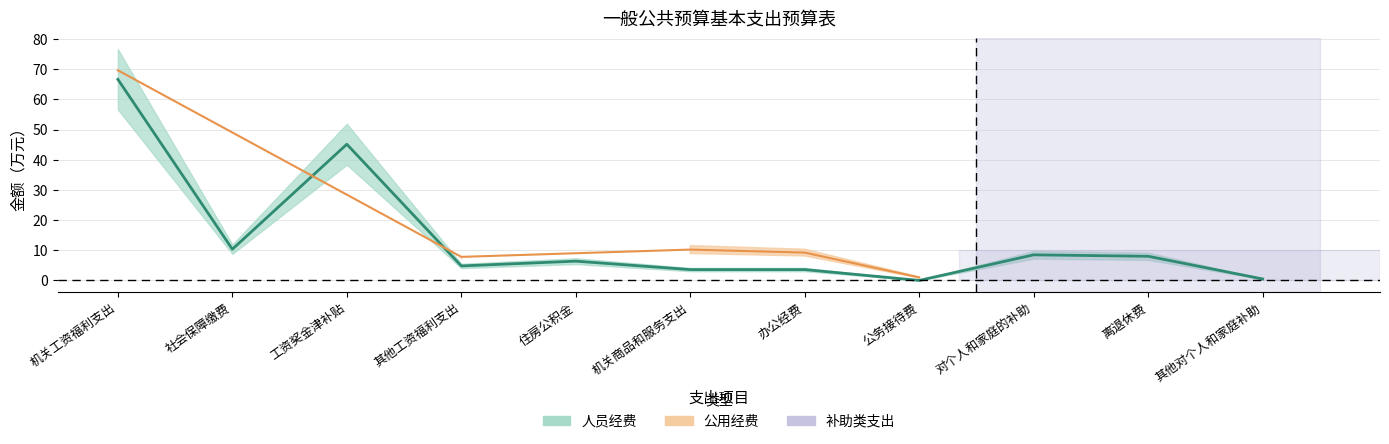

What is the label of the 5th point from the right?

办公经费